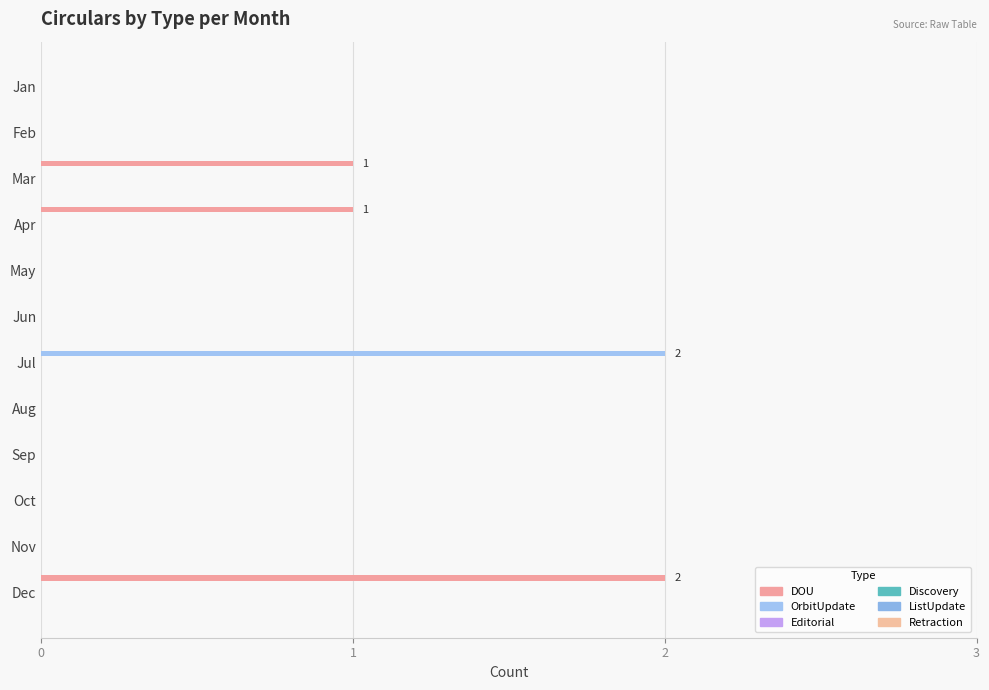

List the series in order of their peak value, highest first.

DOU, OrbitUpdate, Editorial, Discovery, ListUpdate, Retraction